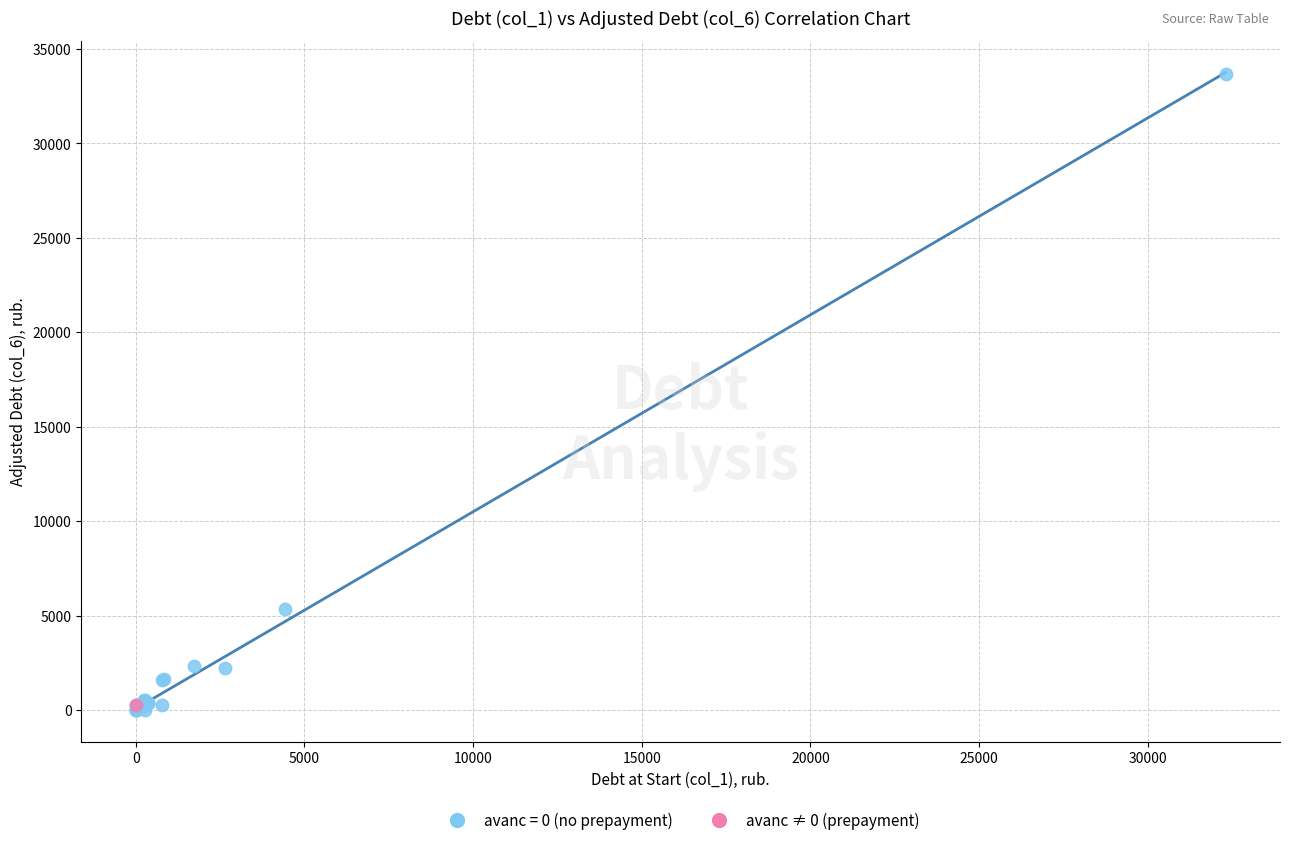

What are all the series names shown in the legend?

avanс = 0 (no prepayment), avanс ≠ 0 (prepayment)